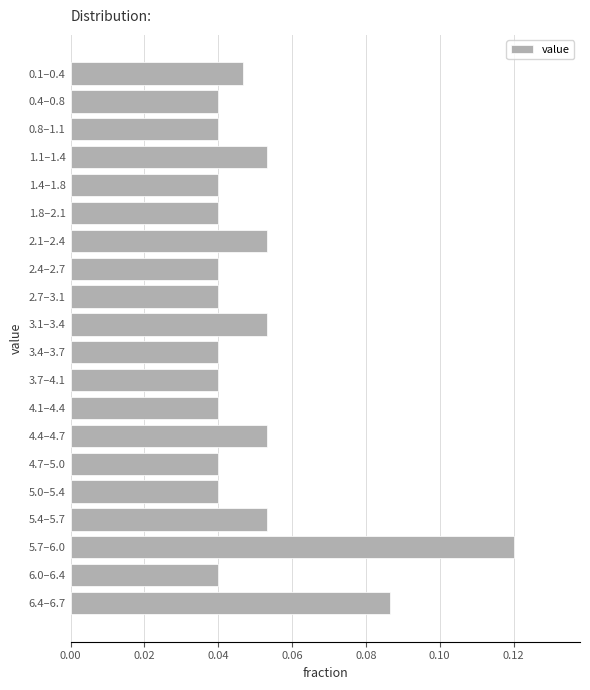

What is the sum of all values?

1.0